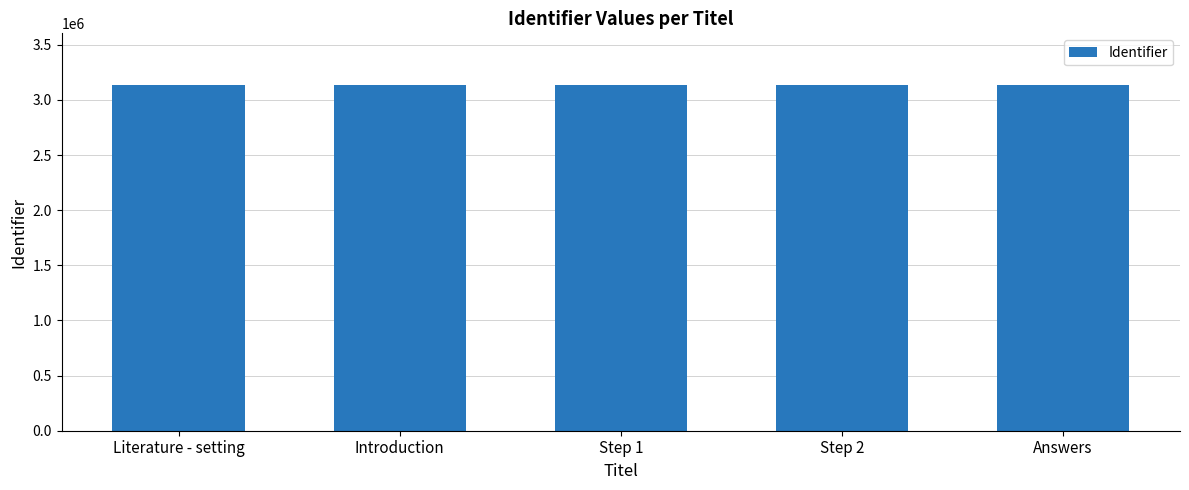

How many values are below 3133305?

2